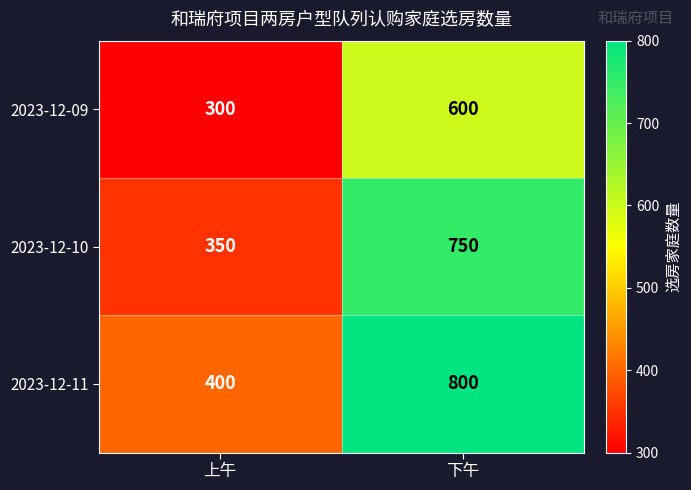

What is the difference between the highest and lowest values at 上午?

100